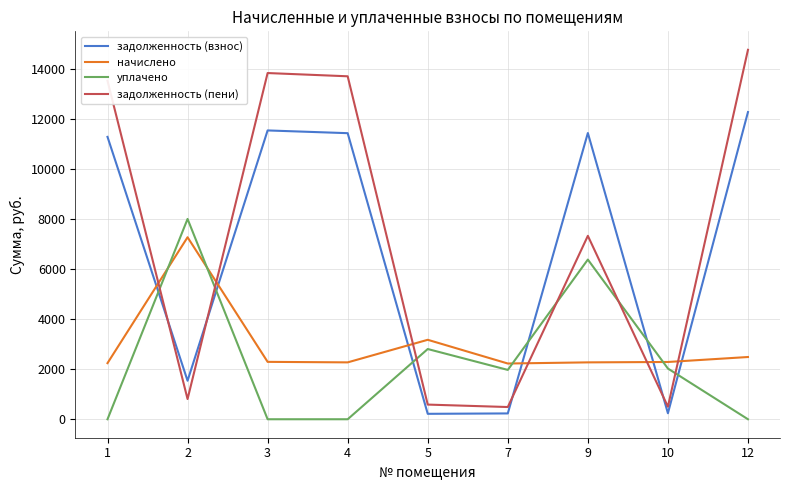

Rank the series at 1 from highest to lowest value.

задолженность (пени), задолженность (взнос), начислено, уплачено